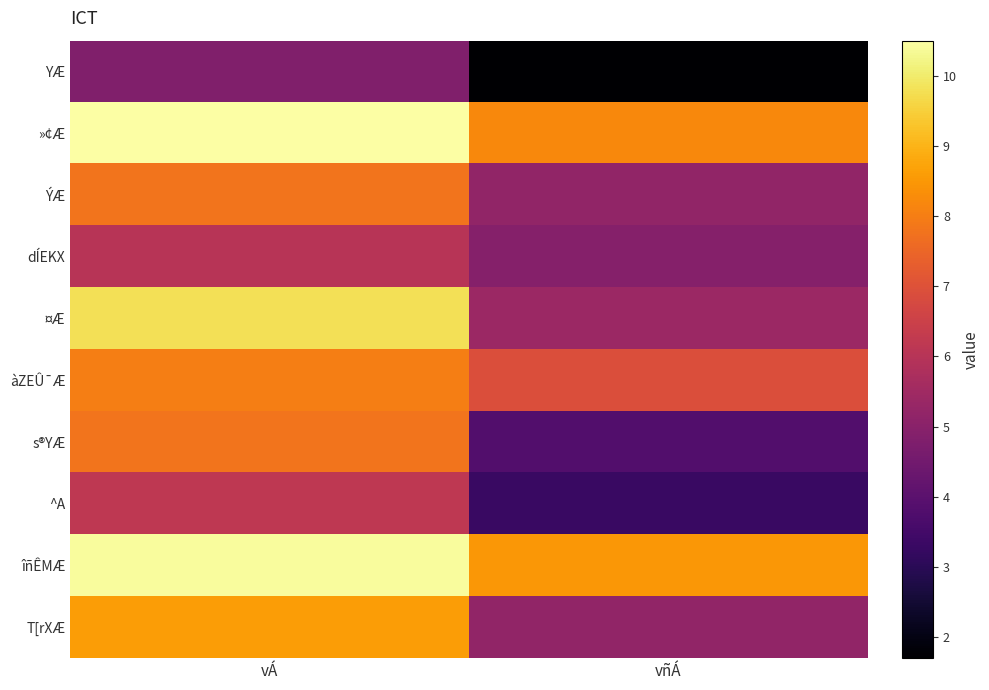

What is the minimum value shown in the chart?

1.7